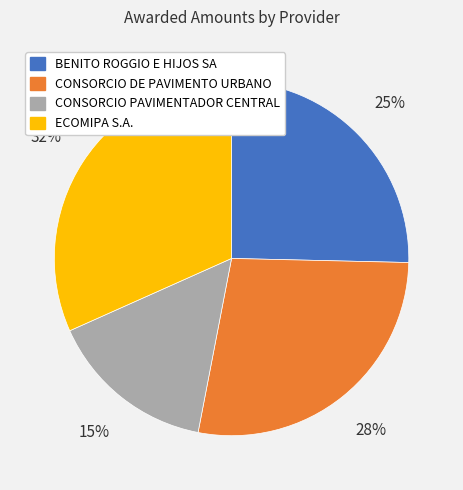

To the nearest percent, what portion does CONSORCIO DE PAVIMENTO URBANO represent?

28%